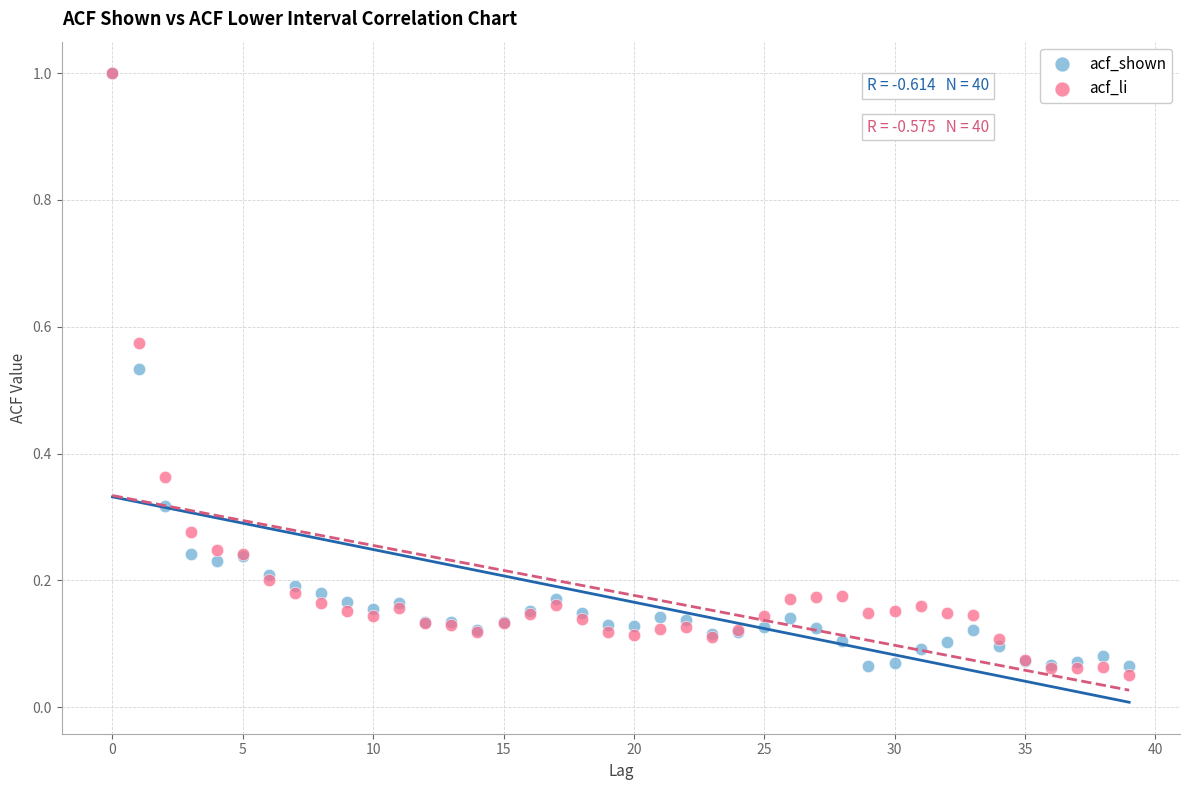

What are all the series names shown in the legend?

acf_shown, acf_li